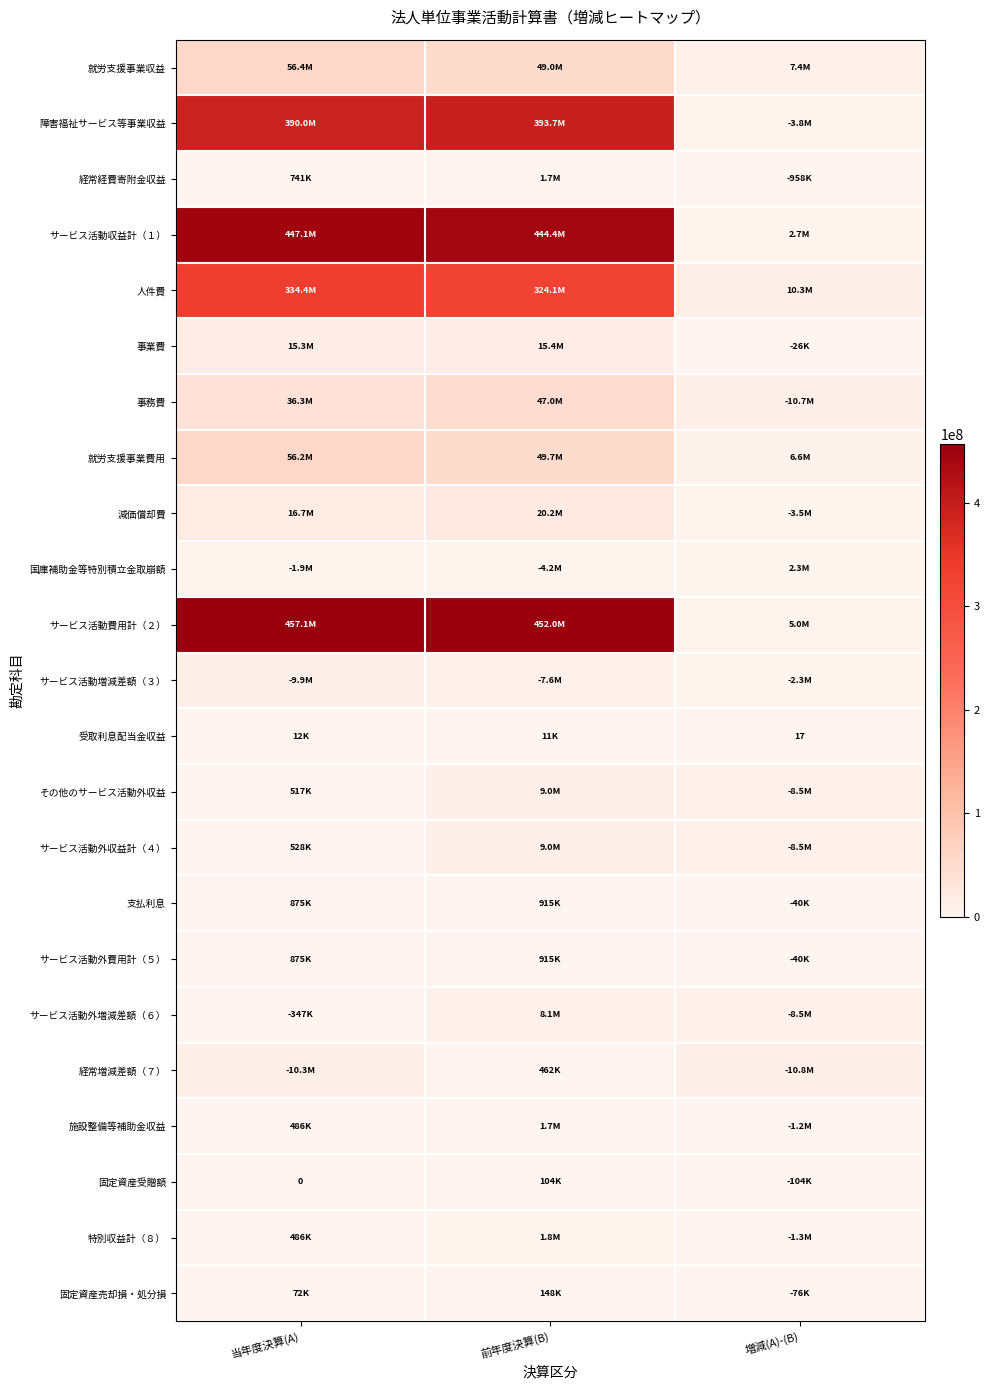

At which category does the chart reach its minimum across all series?

当年度決算(A)